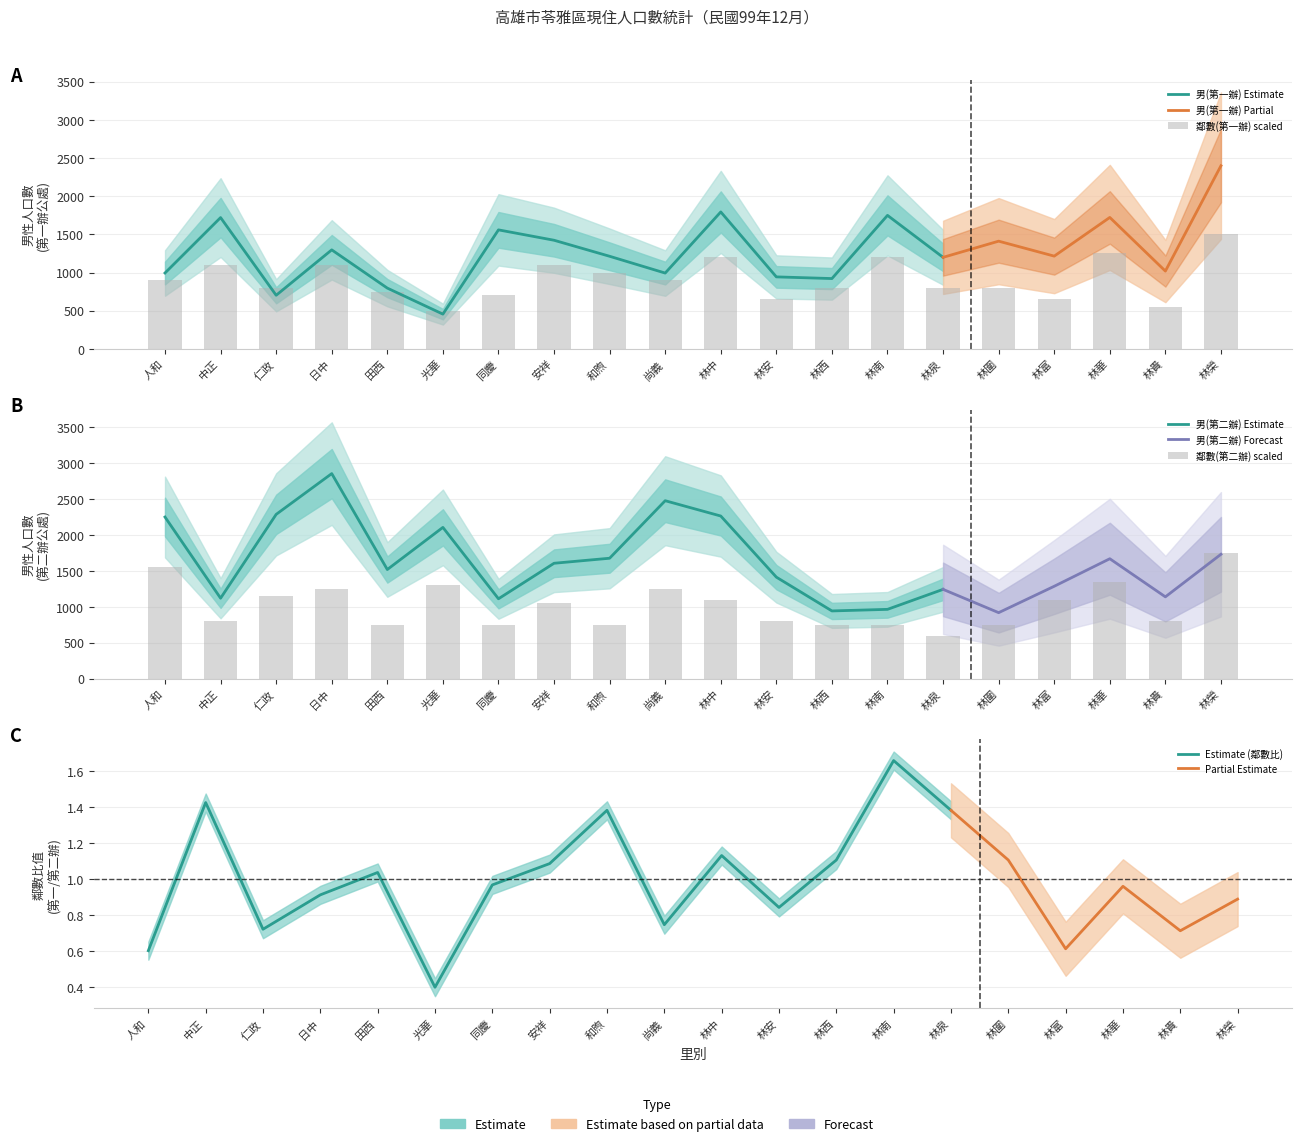

How many groups of bars are there?

20